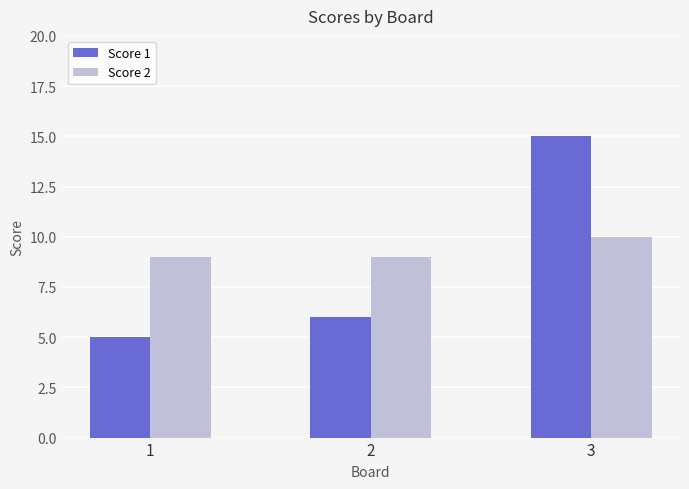

How many data points does each series have?

3